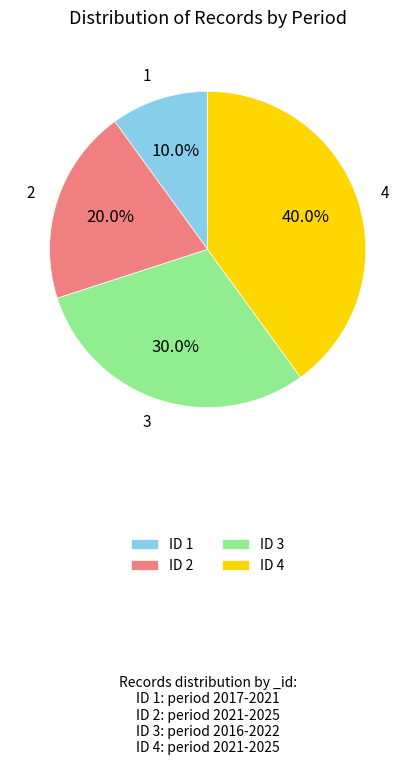

Which has a higher value, 1 or 3?

3